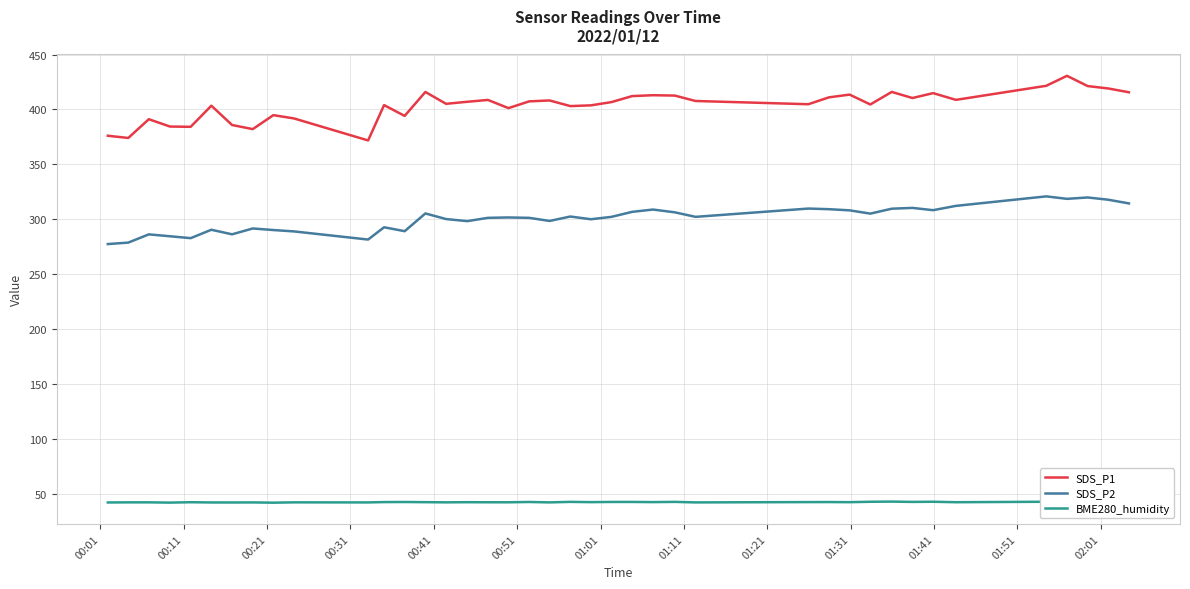

How many series are shown in this chart?

3